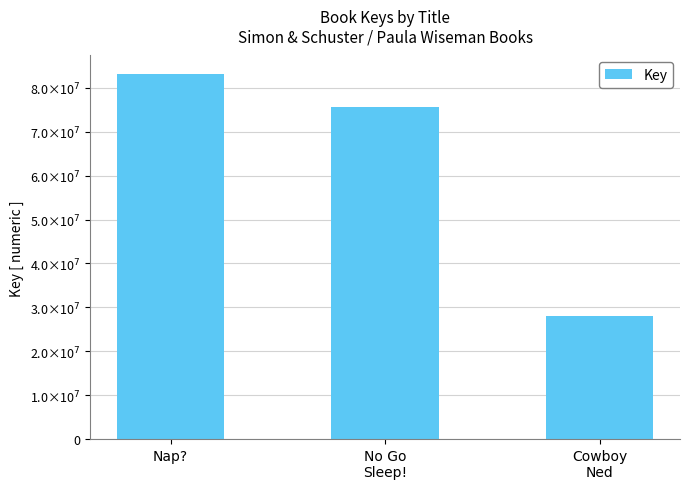

What is the change in value from No Go
Sleep! to Cowboy
Ned?

-47559054